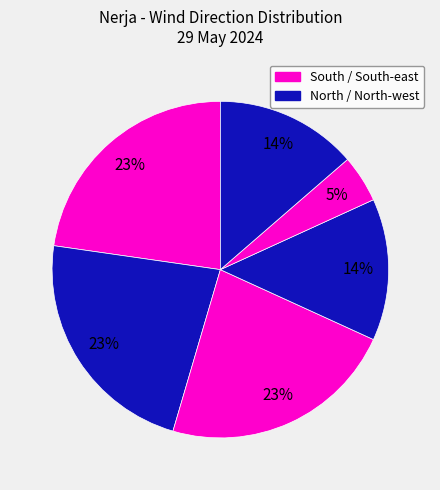

Is there a majority slice in this chart?

No